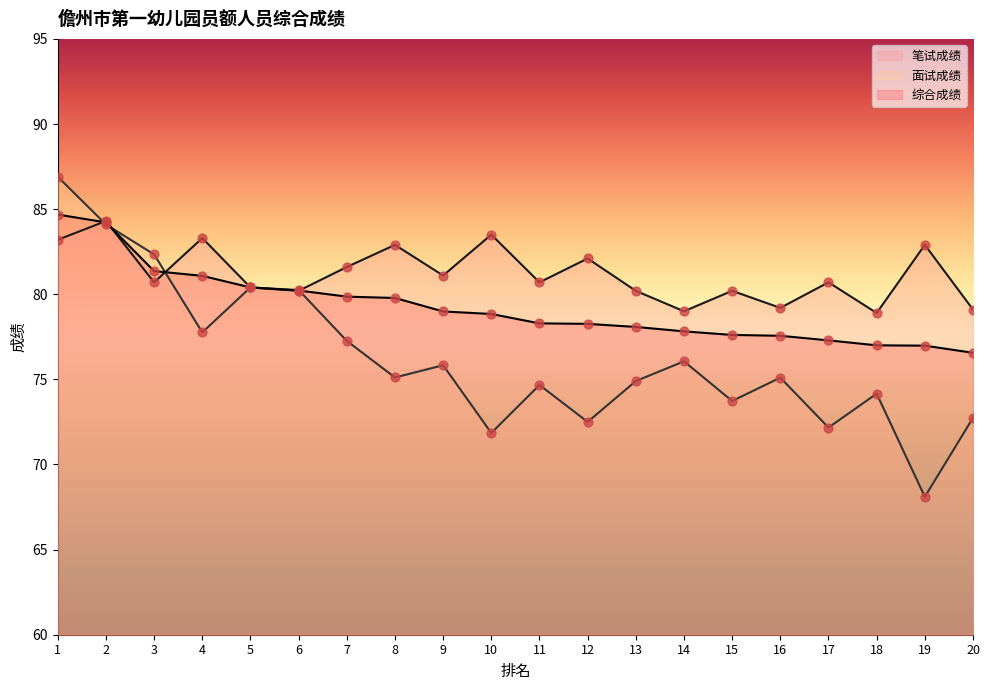

Which series reaches the maximum Y coordinate?

面试成绩